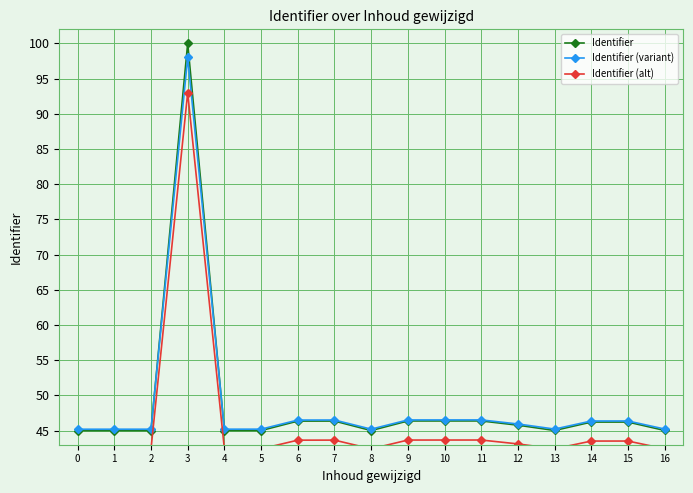

True or false: Identifier (alt) and Identifier cross at least once.

False